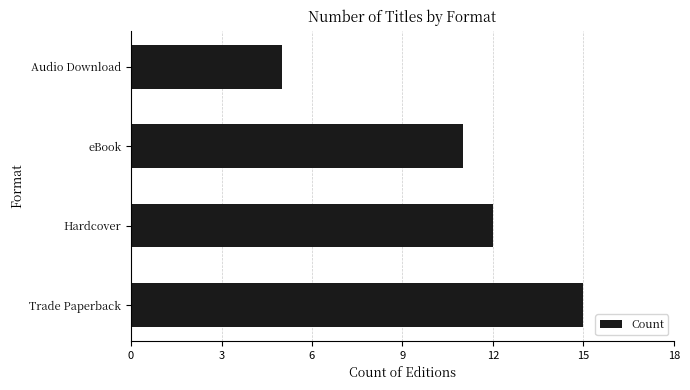

At which category does the chart reach its minimum across all series?

Audio Download